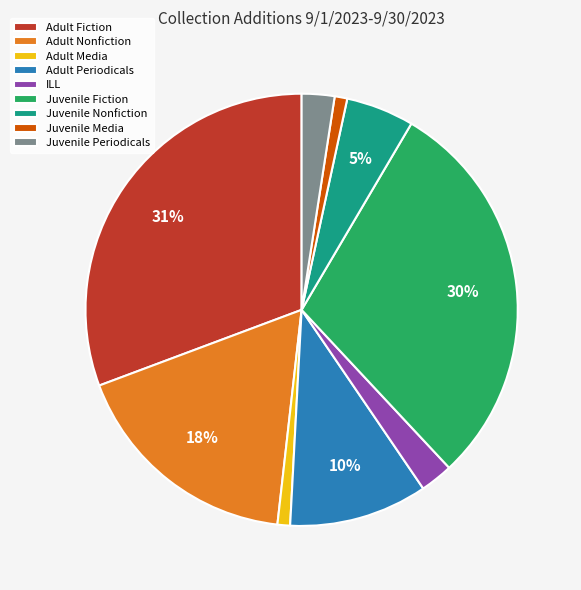

To the nearest percent, what portion does Juvenile Fiction represent?

30%